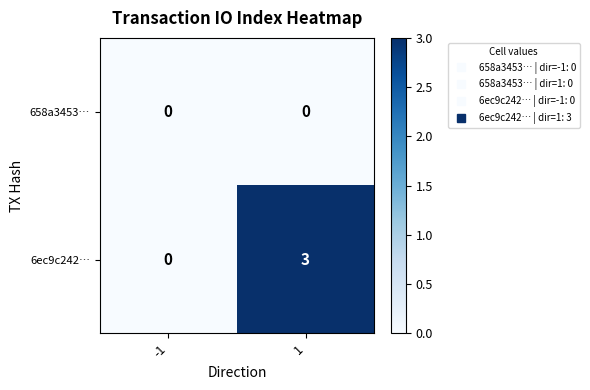

Is it true that 658a3453… equals 0 at 1?

True